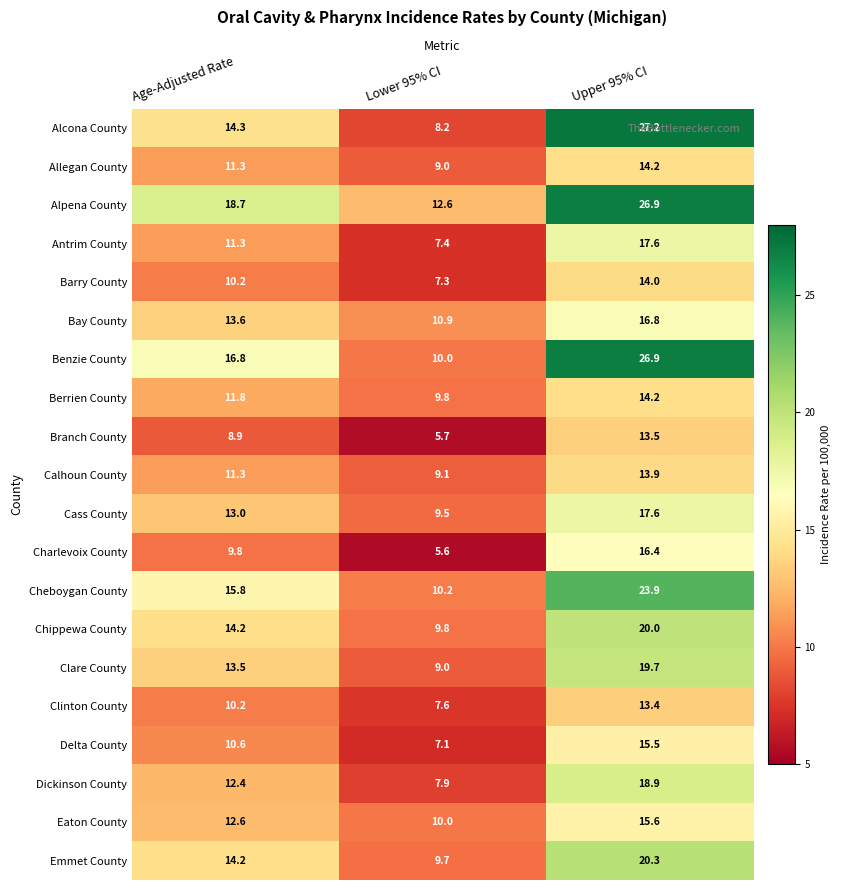

What is the minimum value for Charlevoix County?

5.6